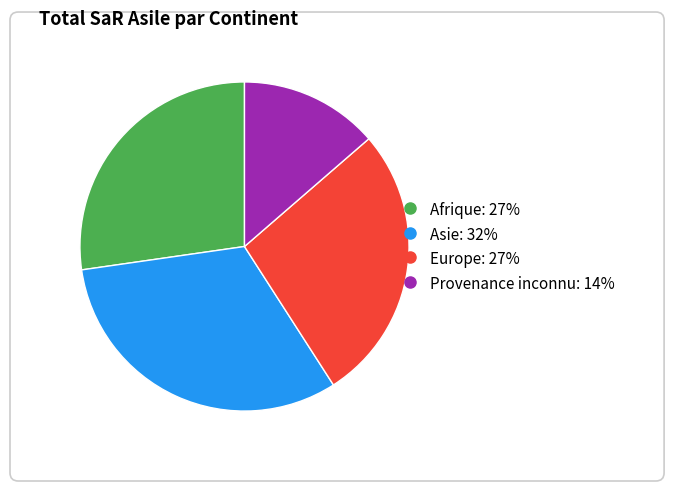

Which slice is the smallest?

Provenance inconnu